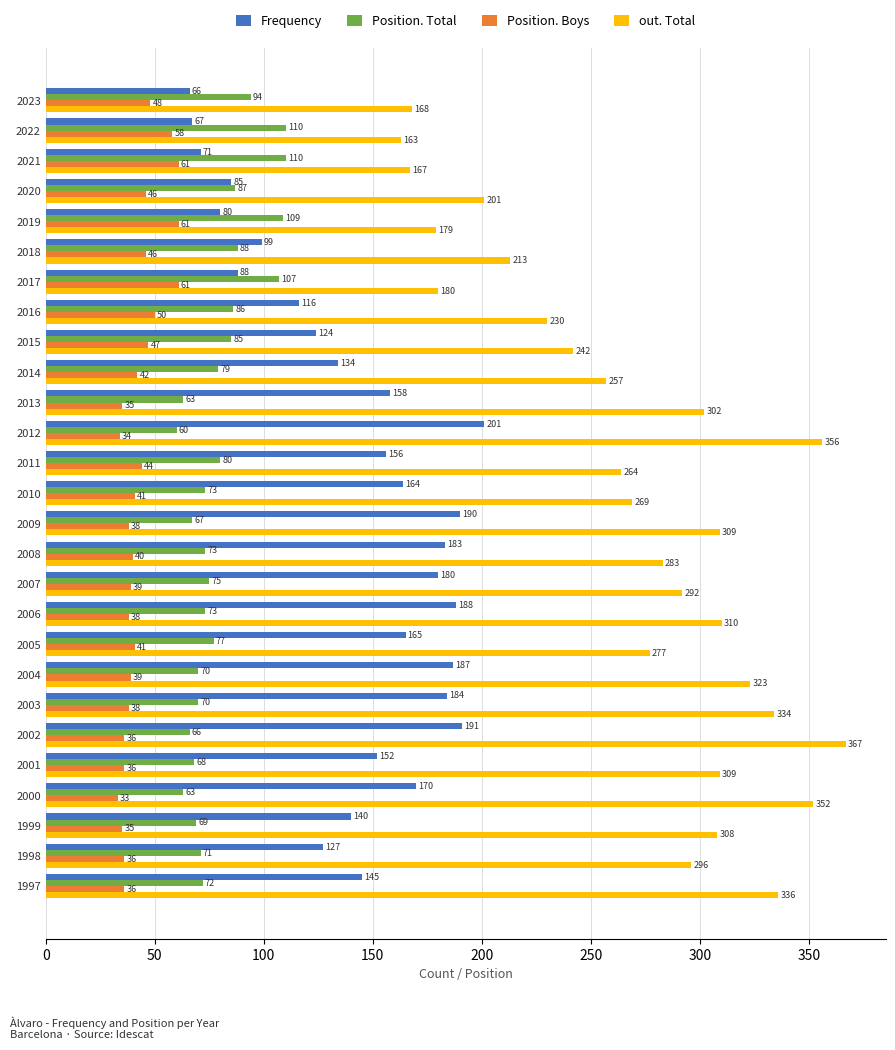

Is it true that Position. Total equals 32 at 2009?

False